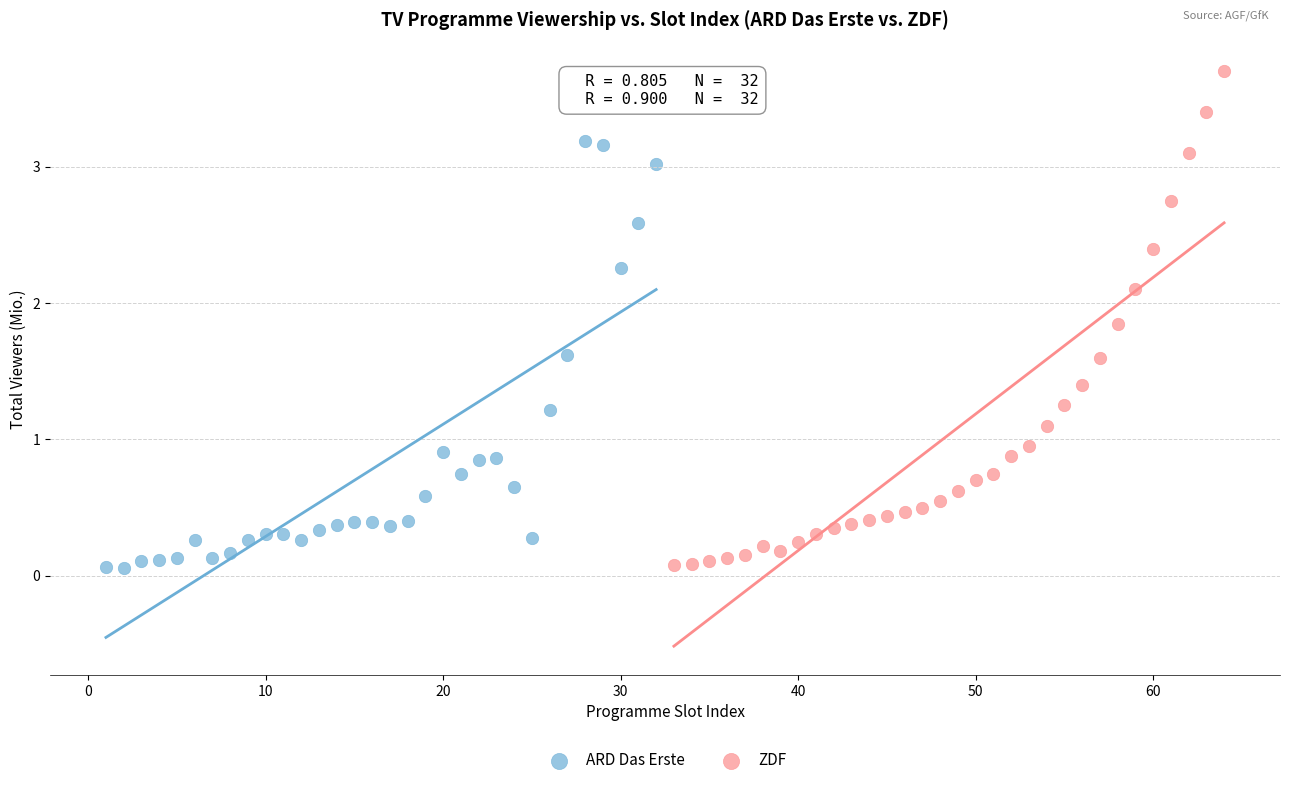

Which series contains the highest Y value?

ZDF